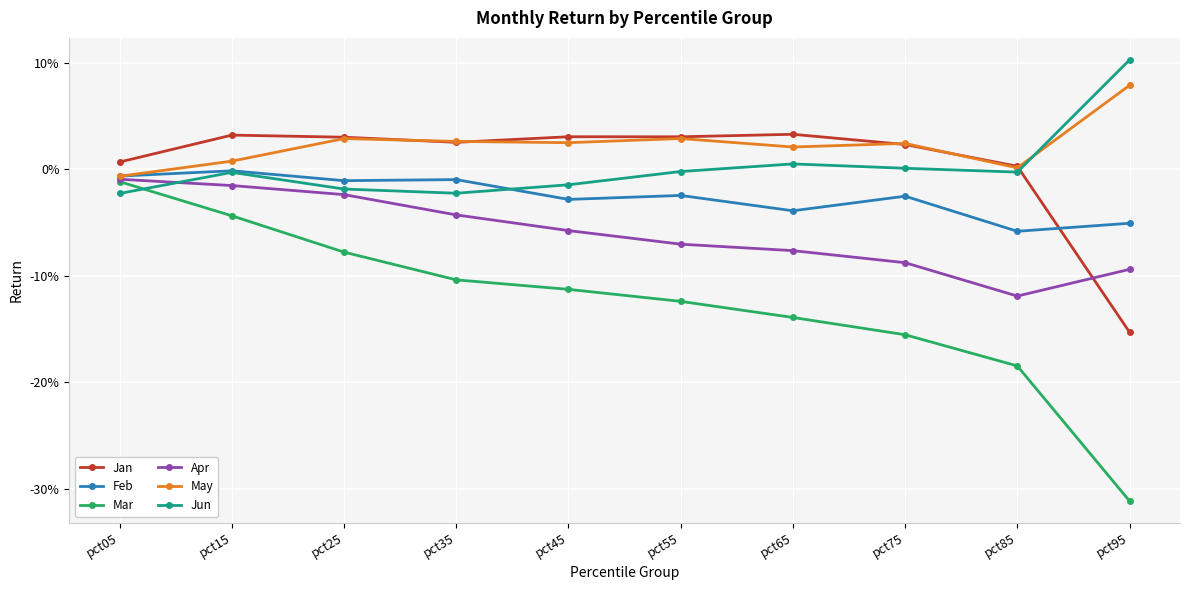

The value of Jun at pct55 is -0.0. True or false?

True